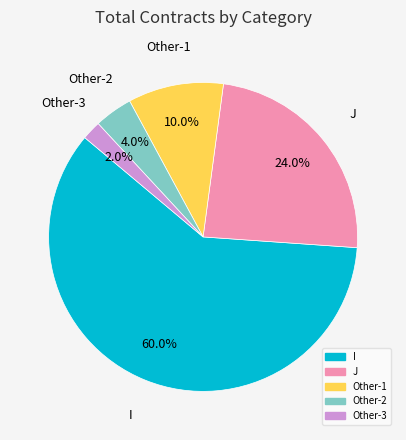

Does any single category account for the majority?

Yes